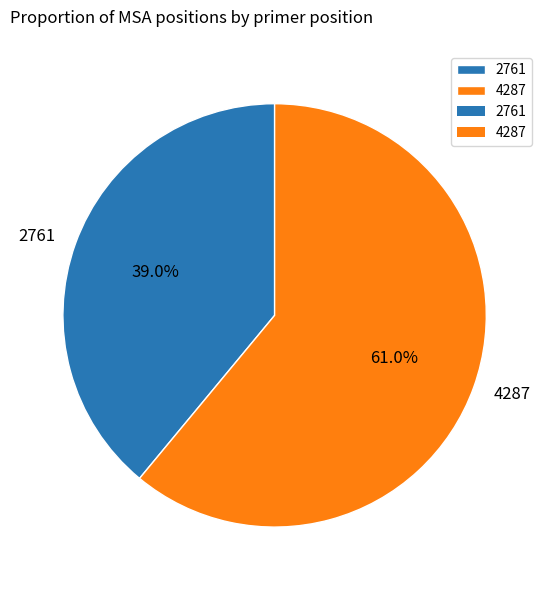

The 2761 slice represents 39% of the pie. True or false?

True